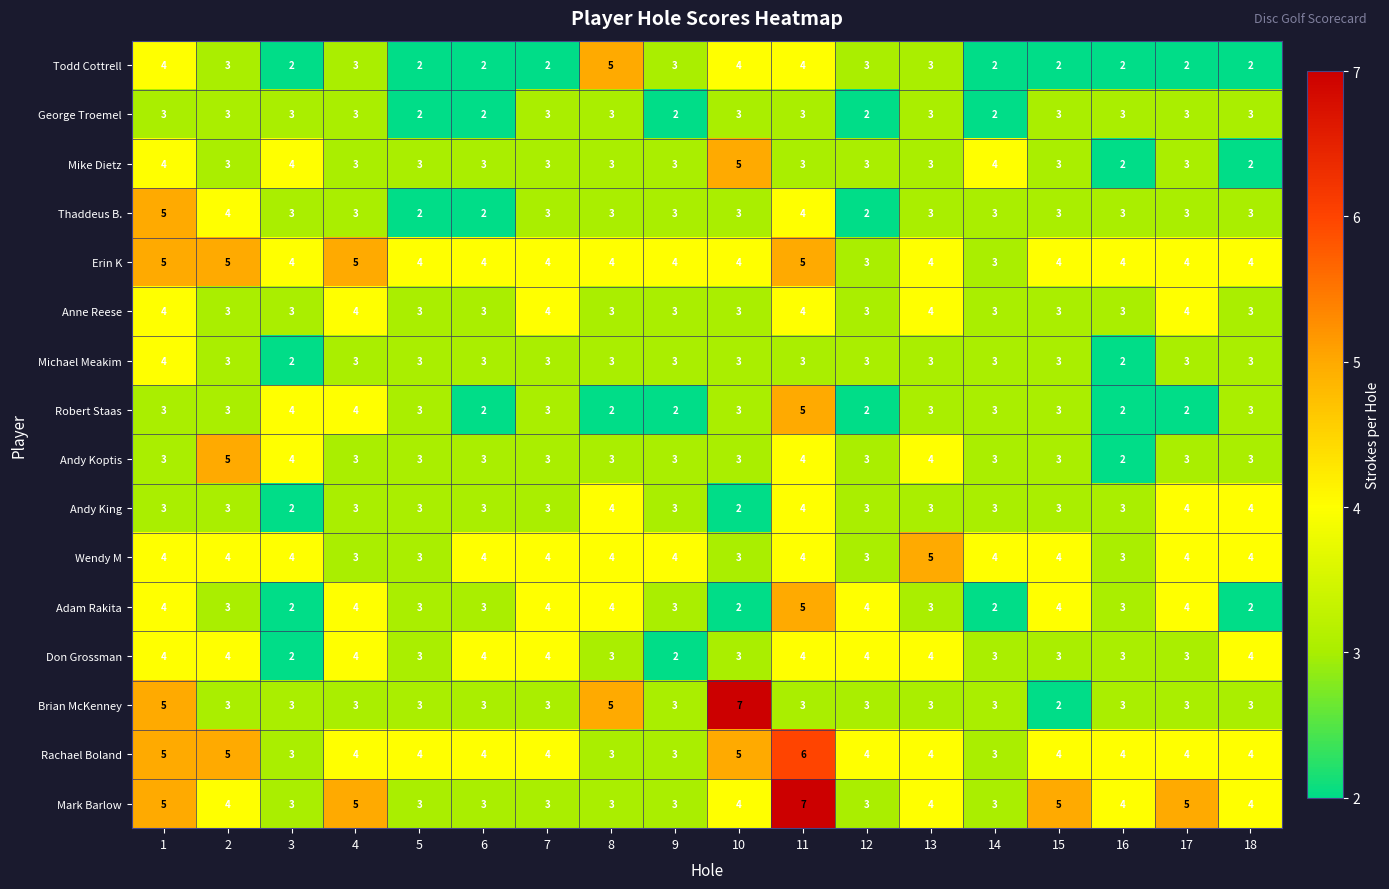

Which series has the largest total across all categories?

Erin K